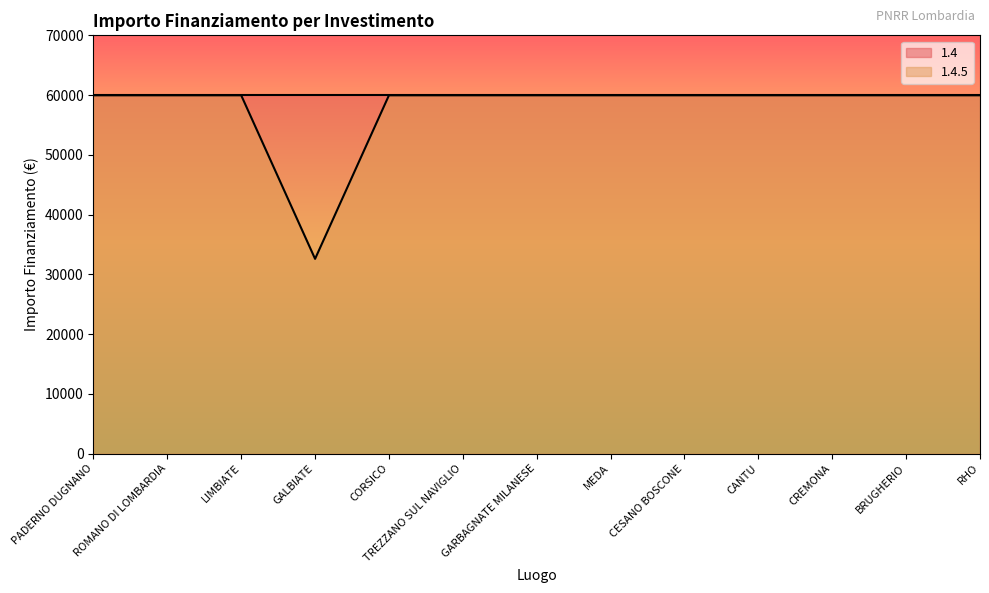

What is the maximum value shown in the chart?

59966